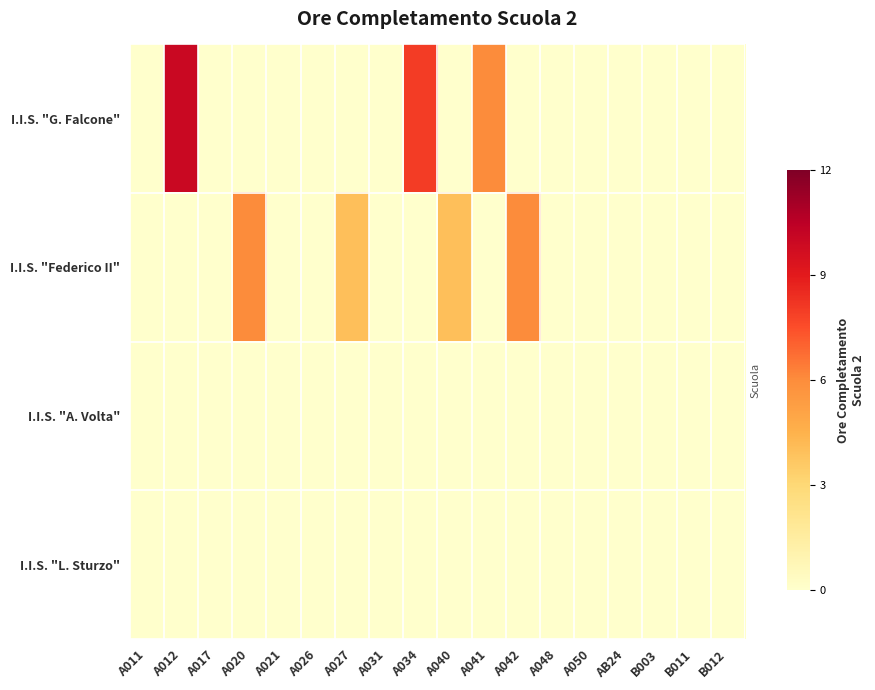

Reading right to left, what are all the values shown in this chart?

I.I.S. "G. Falcone": B012=0.0	B011=0.0	B003=0.0	AB24=0.0	A050=0.0	A048=0.0	A042=0.0	A041=0.5	A040=0.0	A034=0.7	A031=0.0	A027=0.0	A026=0.0	A021=0.0	A020=0.0	A017=0.0	A012=0.8	A011=0.0
I.I.S. "Federico II": B012=0.0	B011=0.0	B003=0.0	AB24=0.0	A050=0.0	A048=0.0	A042=0.5	A041=0.0	A040=0.3	A034=0.0	A031=0.0	A027=0.3	A026=0.0	A021=0.0	A020=0.5	A017=0.0	A012=0.0	A011=0.0
I.I.S. "A. Volta": B012=0.0	B011=0.0	B003=0.0	AB24=0.0	A050=0.0	A048=0.0	A042=0.0	A041=0.0	A040=0.0	A034=0.0	A031=0.0	A027=0.0	A026=0.0	A021=0.0	A020=0.0	A017=0.0	A012=0.0	A011=0.0
I.I.S. "L. Sturzo": B012=0.0	B011=0.0	B003=0.0	AB24=0.0	A050=0.0	A048=0.0	A042=0.0	A041=0.0	A040=0.0	A034=0.0	A031=0.0	A027=0.0	A026=0.0	A021=0.0	A020=0.0	A017=0.0	A012=0.0	A011=0.0